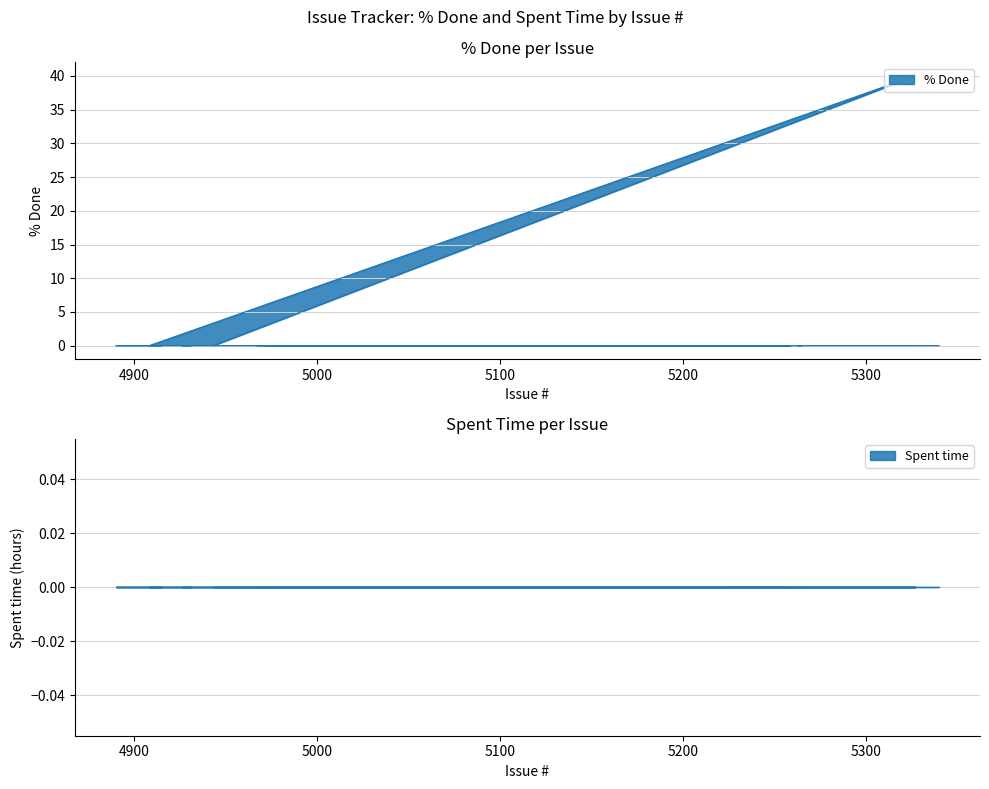

Is it true that the value at 5321 is 0?

True